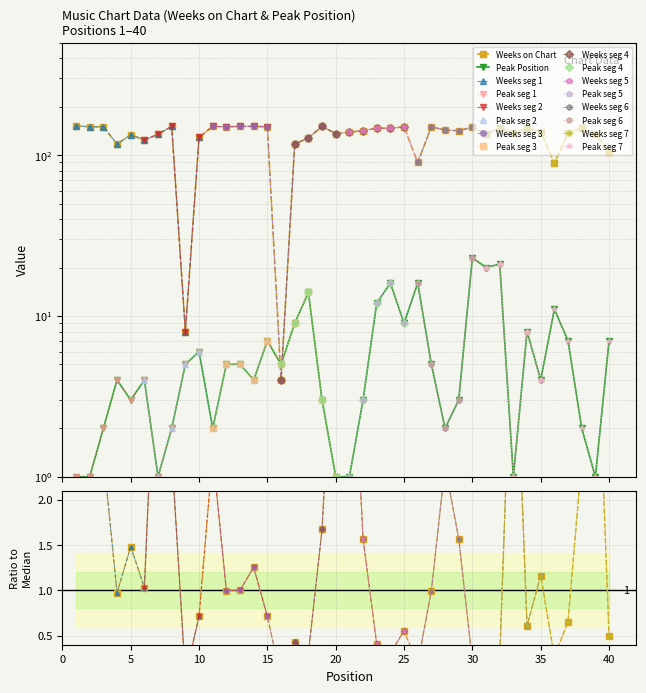

What is the value of the Weeks on Chart point at the 29th from the left?

142